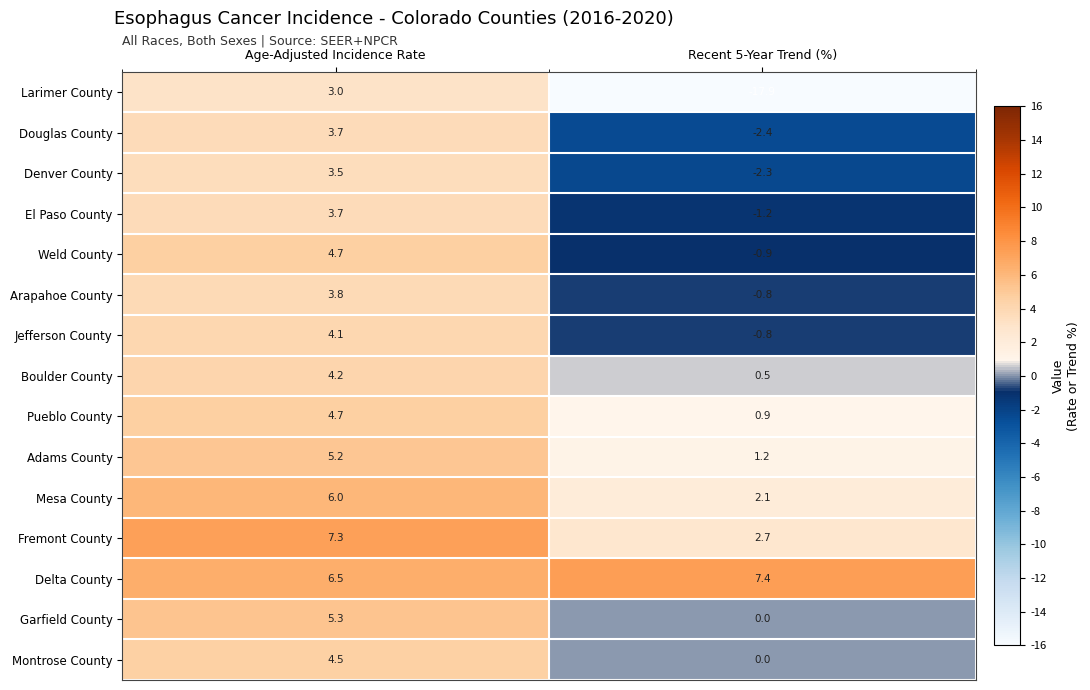

Between Age-Adjusted Incidence Rate and Recent 5-Year Trend (%), which series saw the biggest shift?

Larimer County